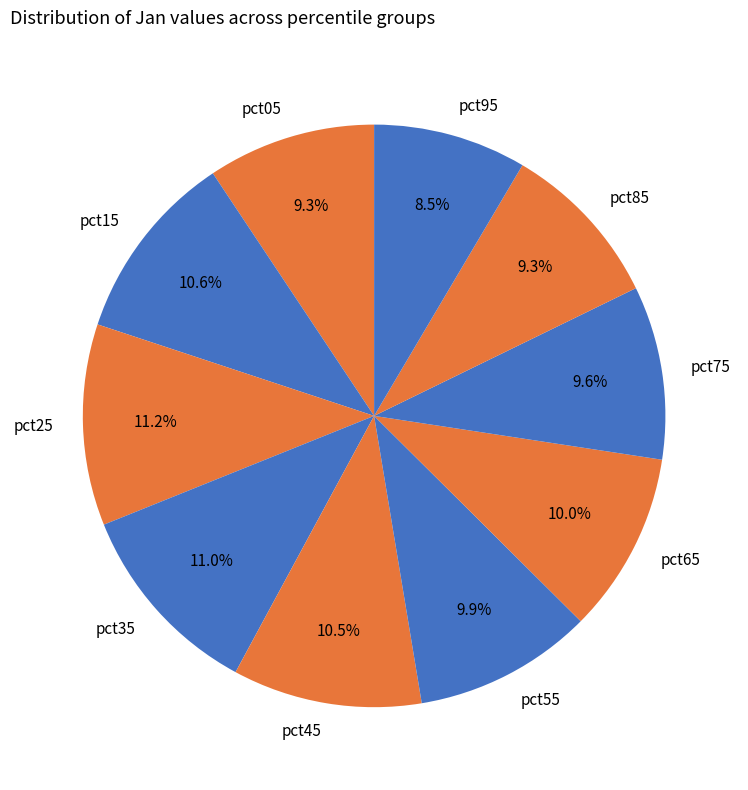

Does pct05 represent more than half of the total?

No